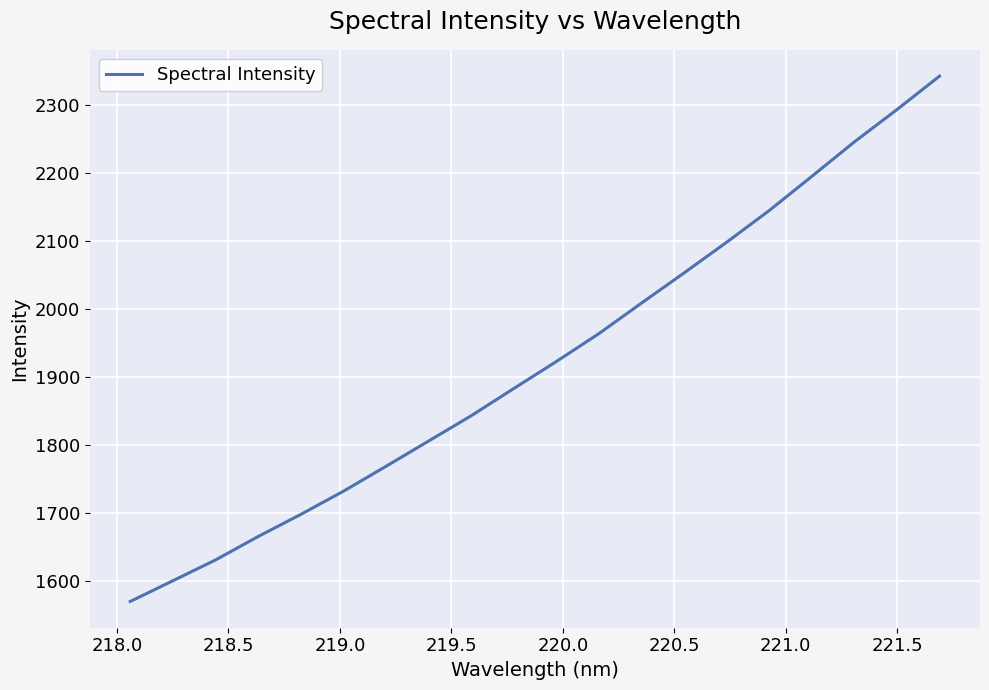

True or false: the data has more than 1 interior local peaks.

False